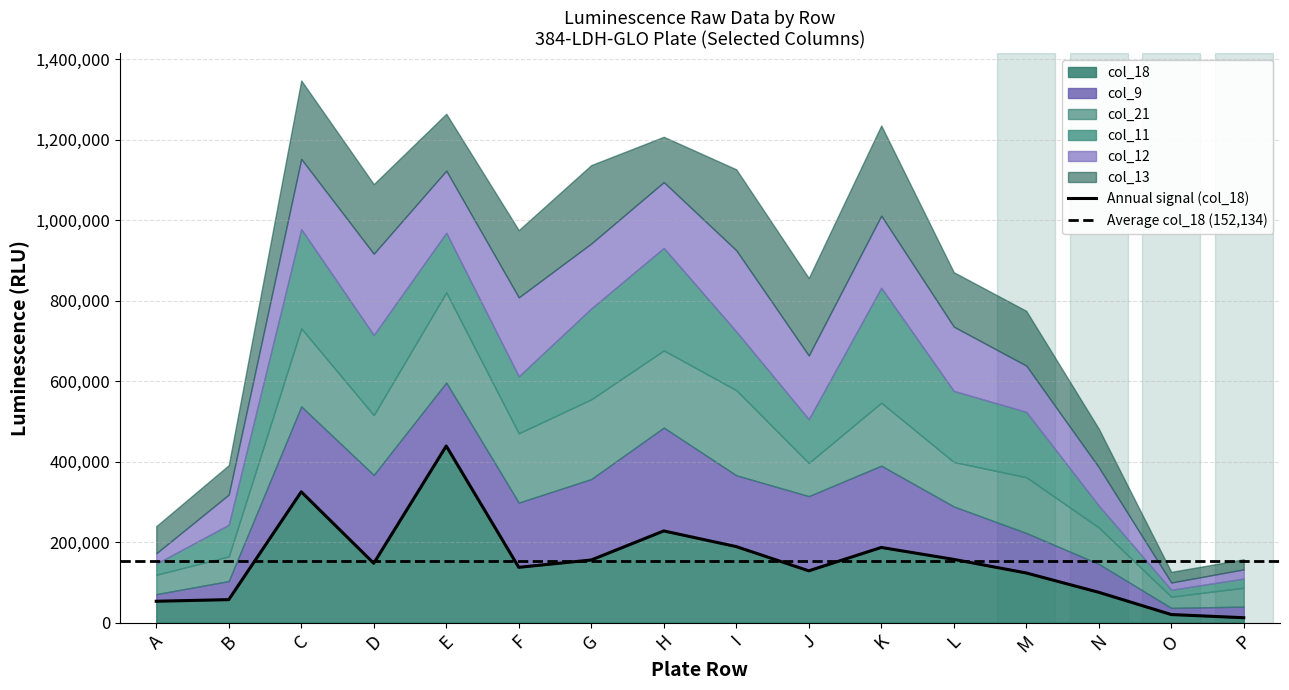

At which label does col_9 reach its peak?

H